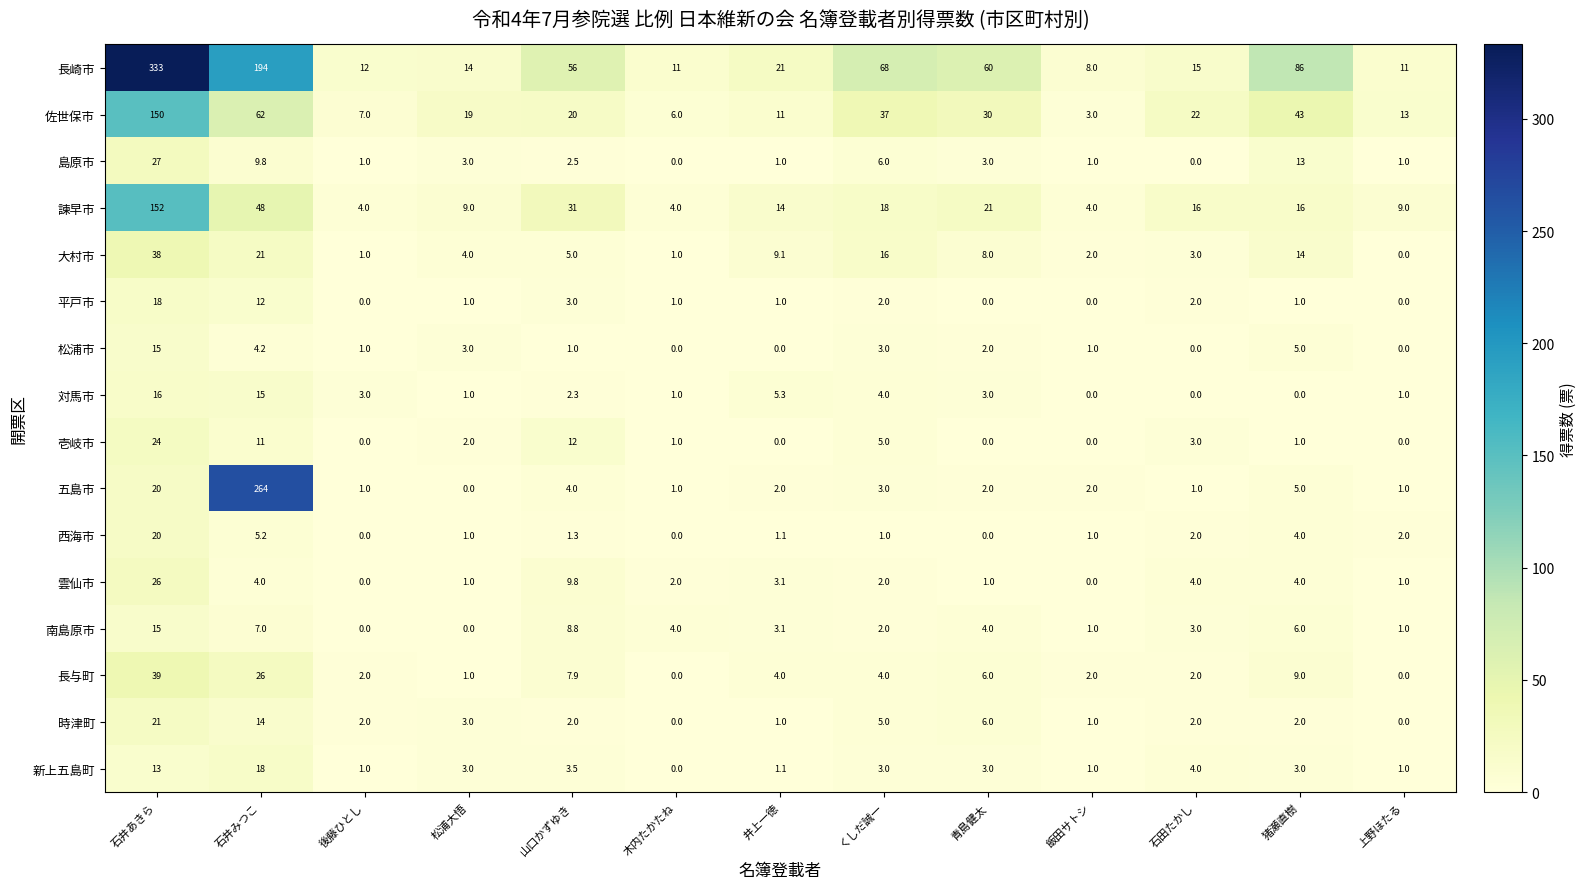

Is it true that 対馬市 equals 3.0 at 後藤ひとし?

True